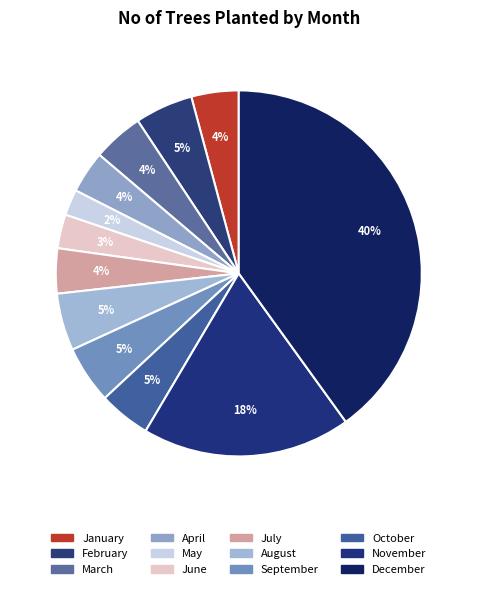

To the nearest percent, what is the combined percentage of March and May?

7%